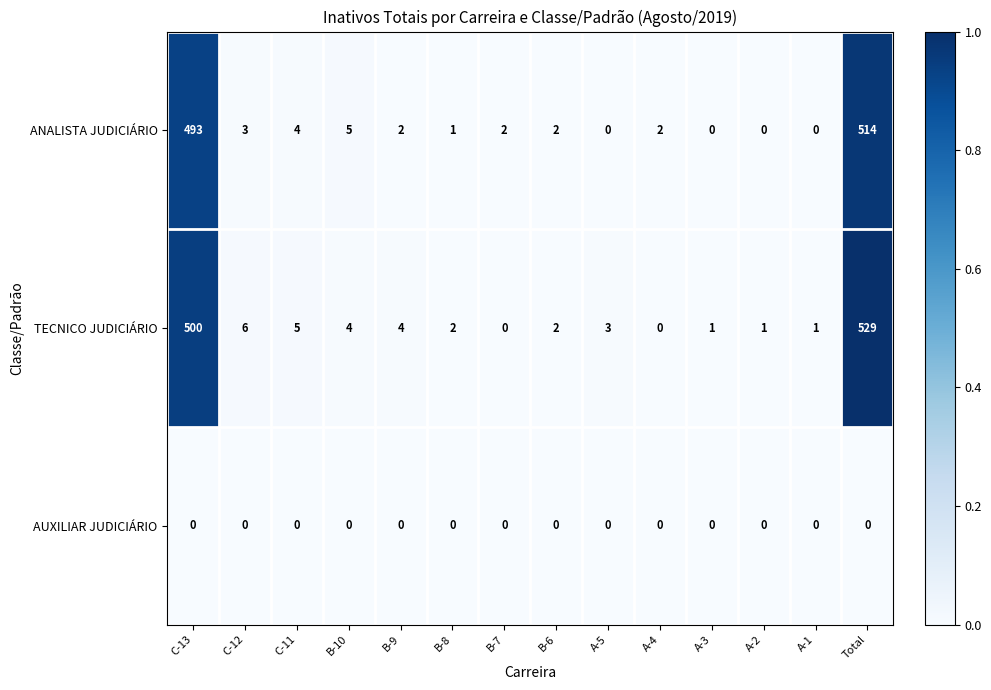

What is the maximum value shown in the chart?

529